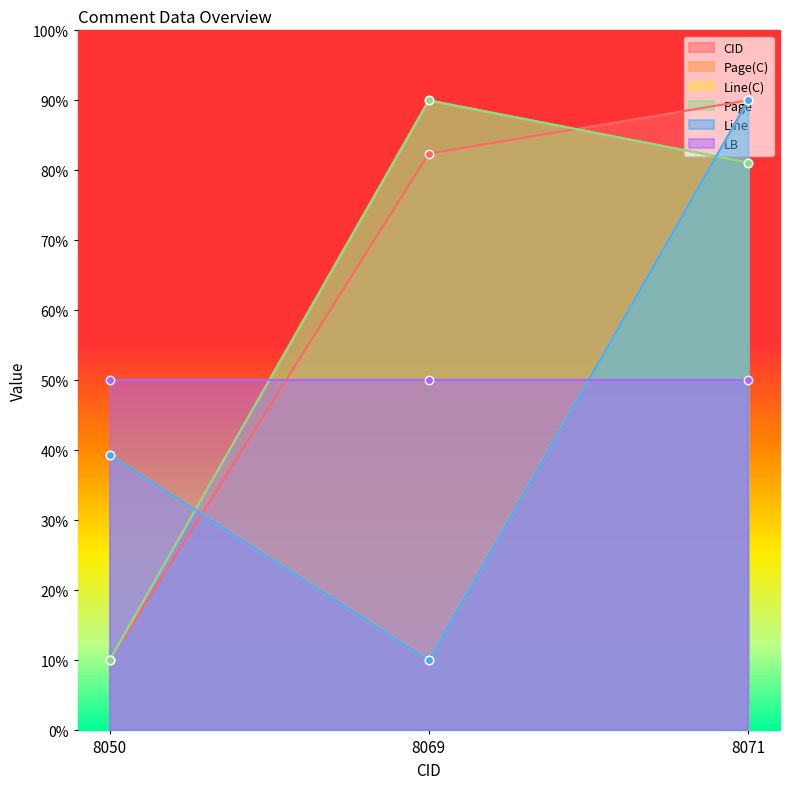

At which category is the sum across all series the highest?

8071